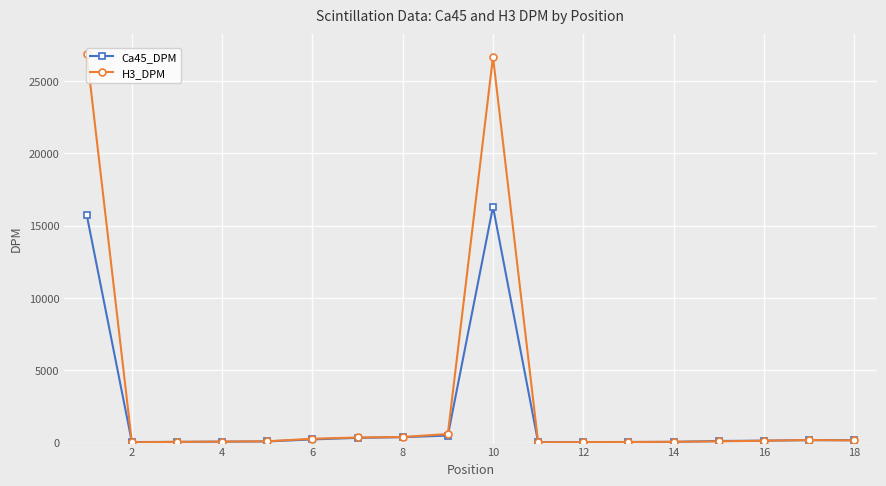

Is this an area chart (filled region under the line)?

No